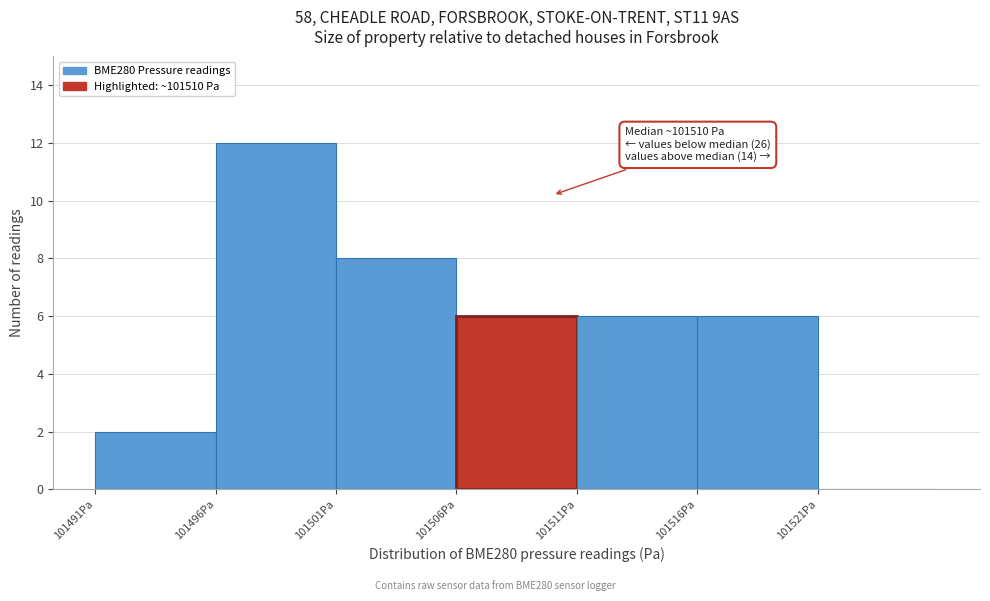

Which range on the x-axis has the tallest bar?

101496 to 101501